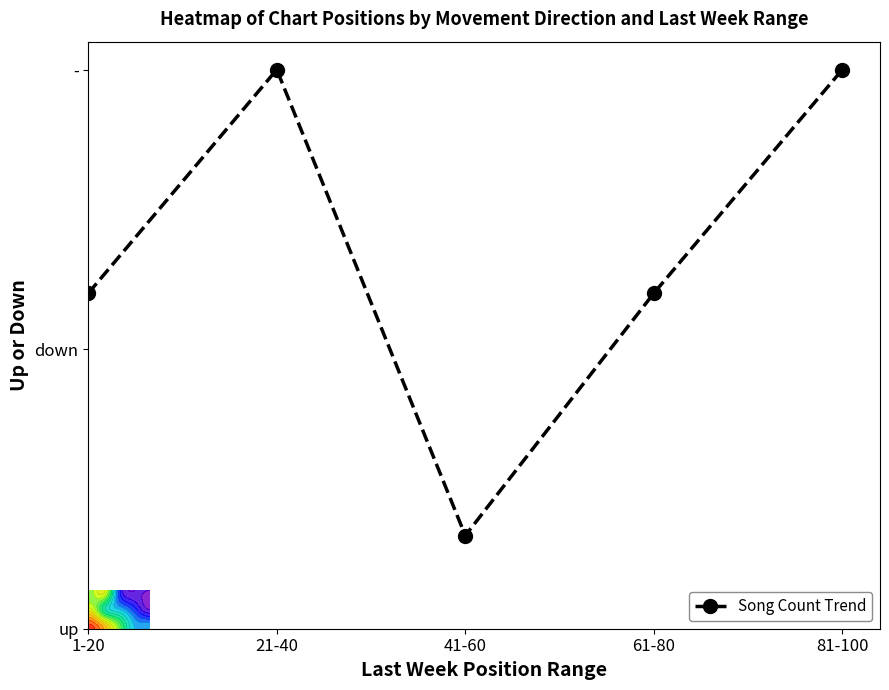

Between 1-20 and 41-60, which is larger?

1-20